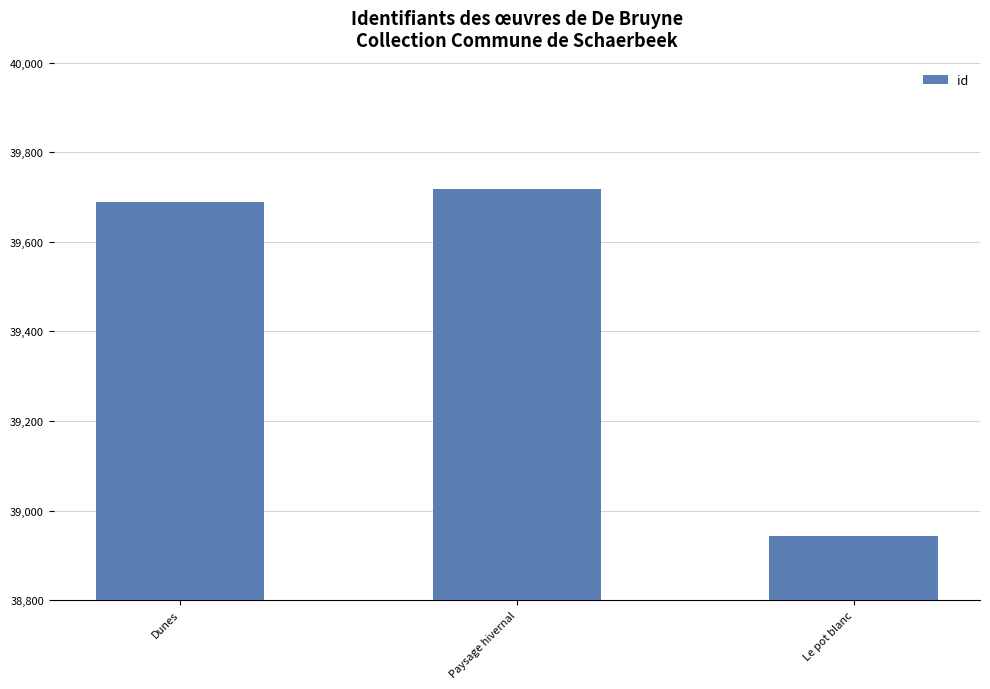

True or false: the data shows 23889 at Paysage hivernal.

False